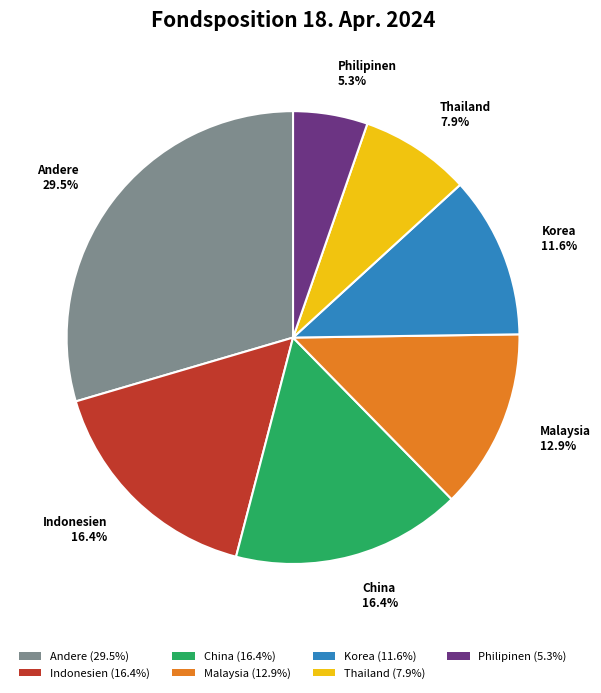

What percentage do China (16.4%) and Malaysia (12.9%) together represent?

29.3%